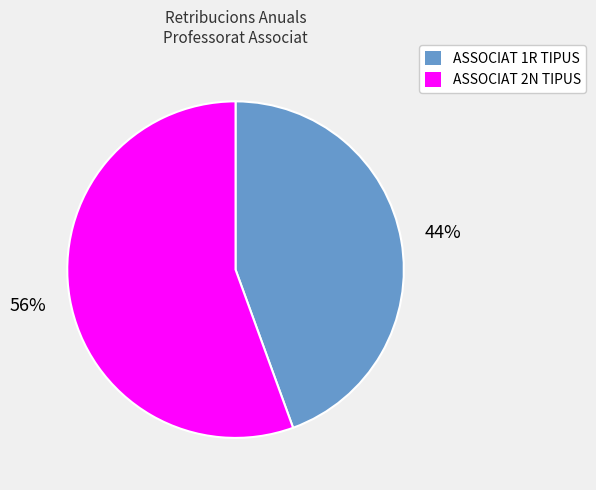

How many segments does this pie chart have?

2